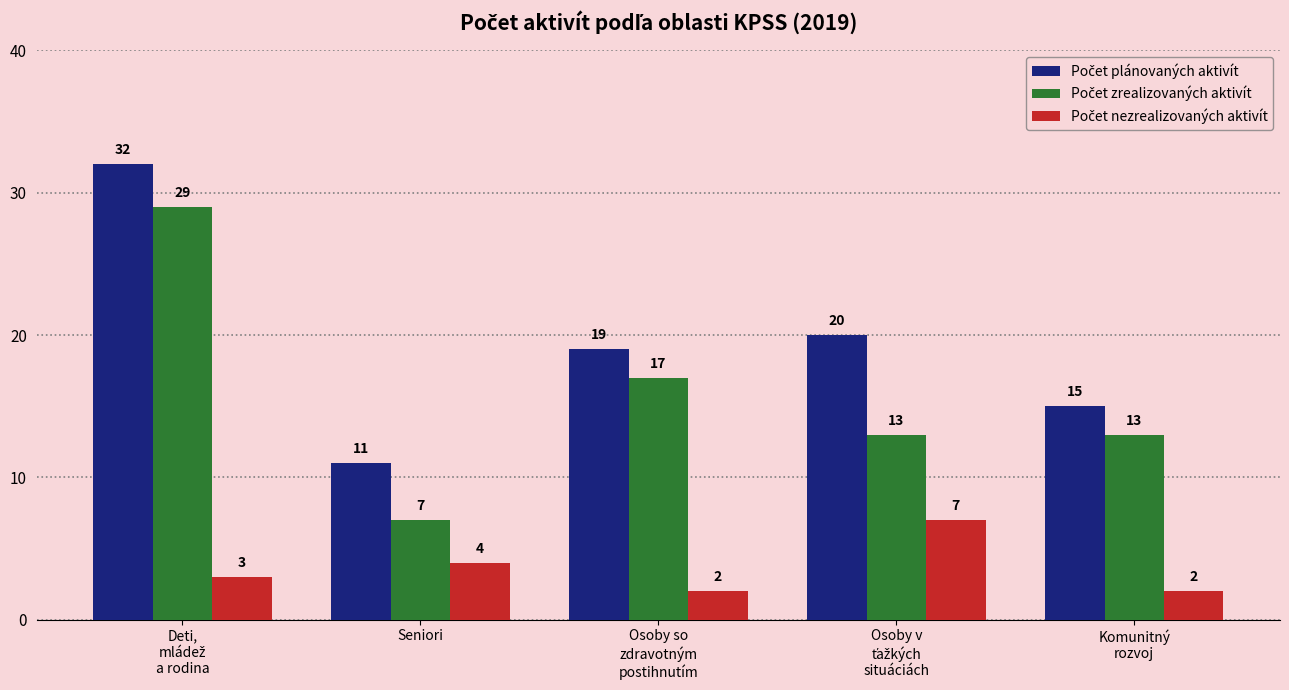

How many bars are there in each group?

3